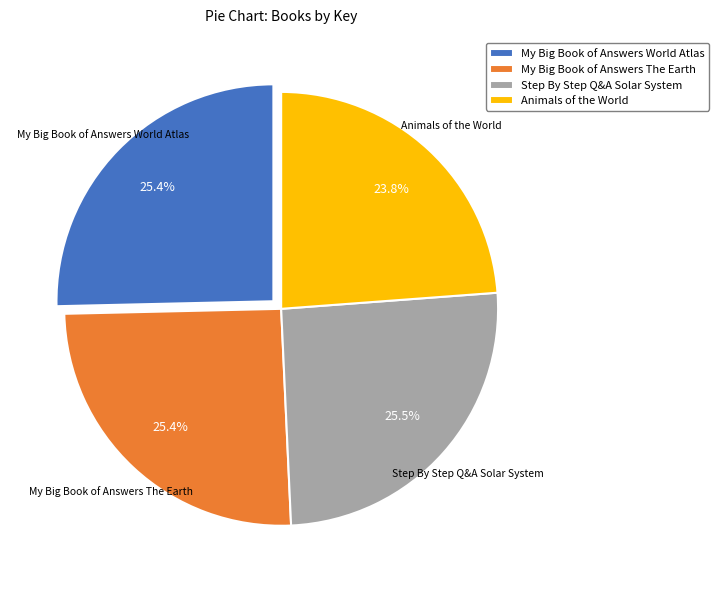

To the nearest percent, what portion does My Big Book of Answers The Earth represent?

25%